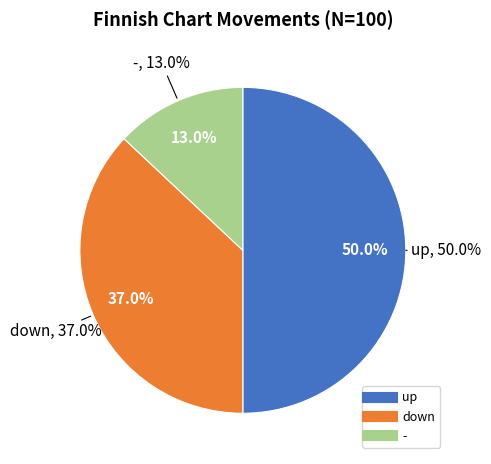

True or false: - accounts for 1% of the total.

False